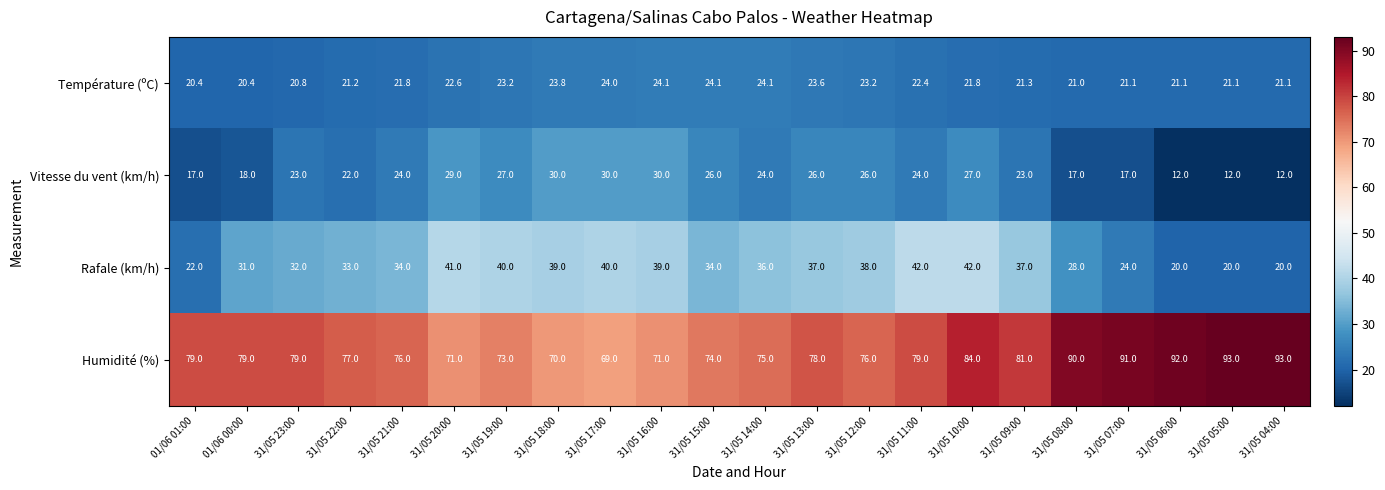

How many data points does each series have?

22